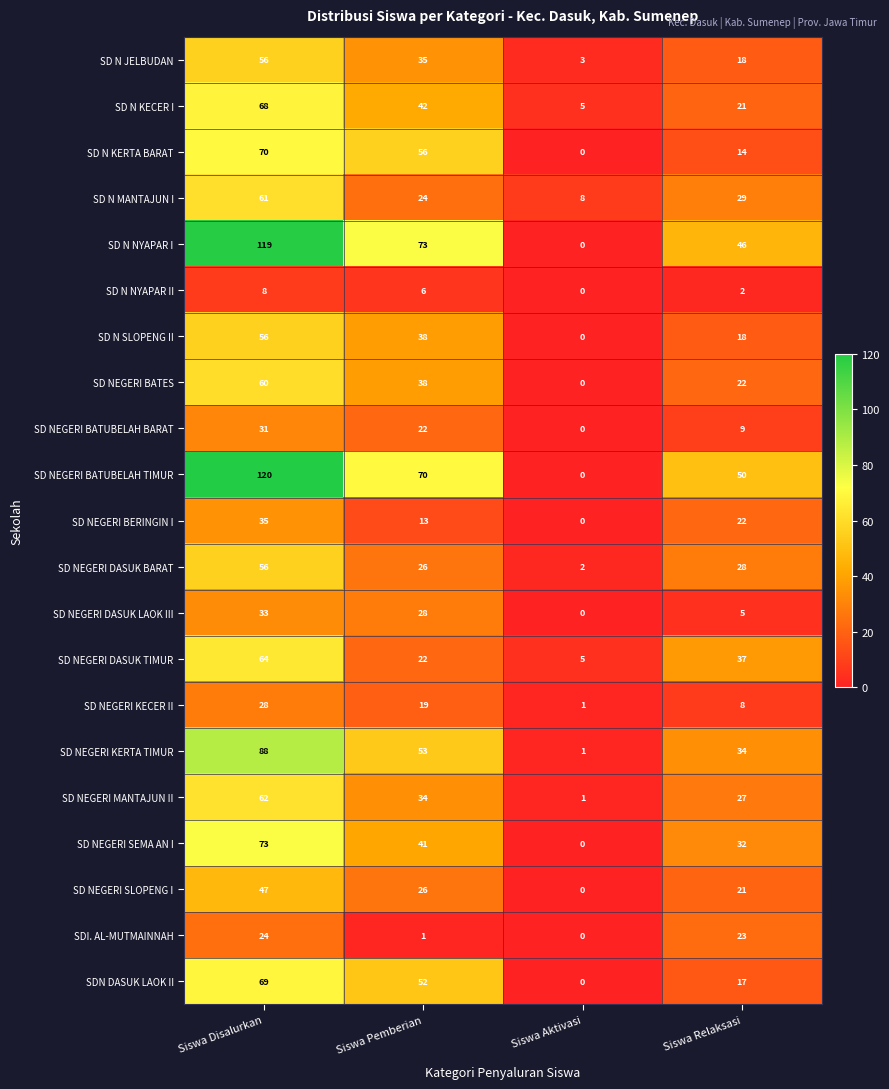

Between Siswa Aktivasi and Siswa Relaksasi, which series saw the biggest shift?

SD NEGERI BATUBELAH TIMUR